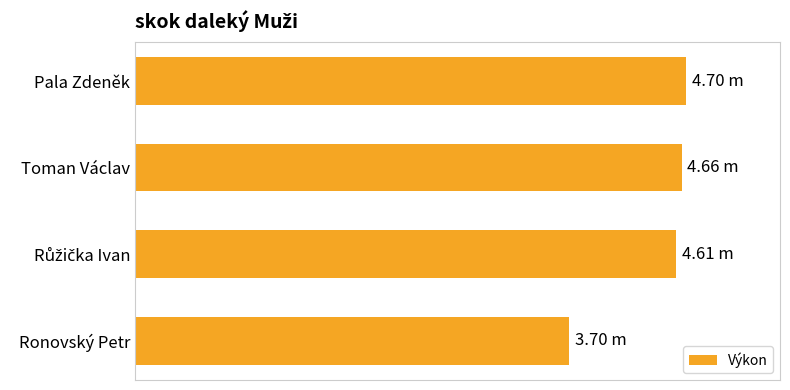

Does the chart contain stacked bars?

No